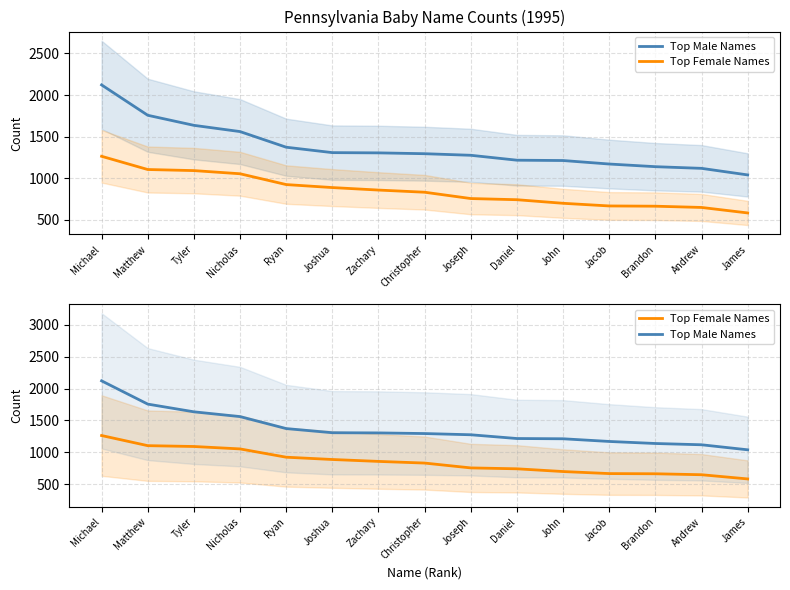

What position from the left is Matthew?

2